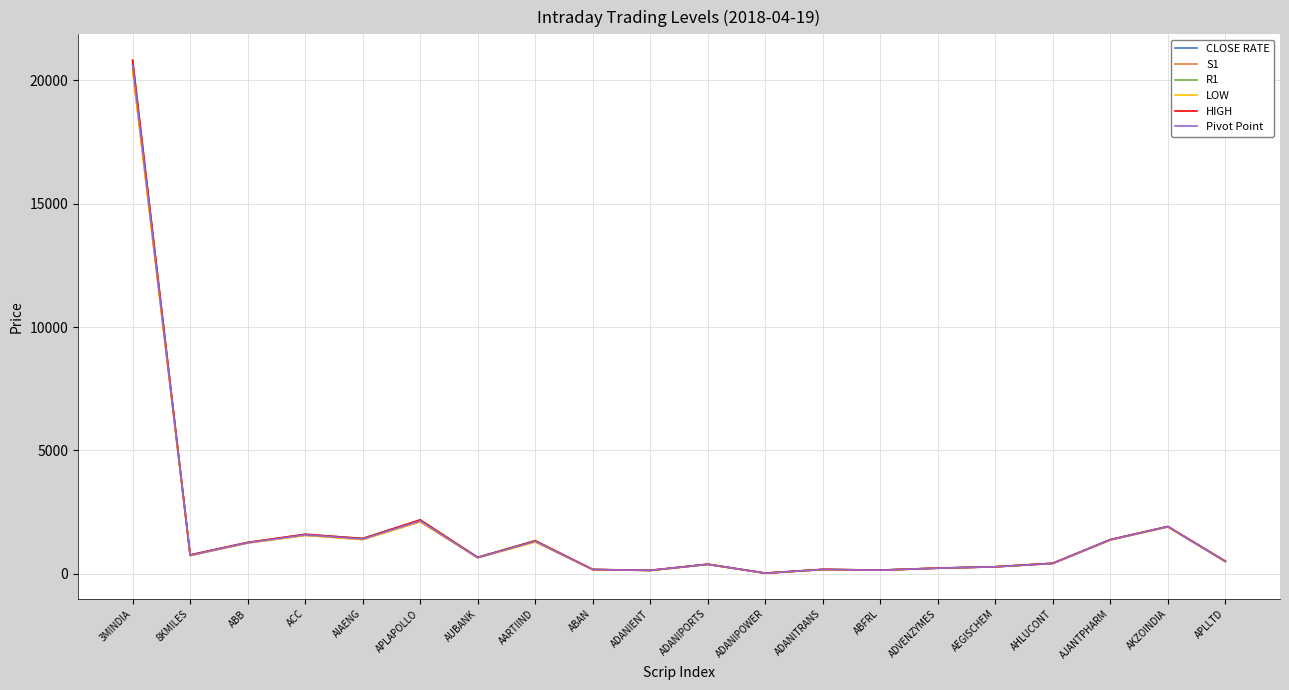

How many intersections are there between R1 and HIGH?

7